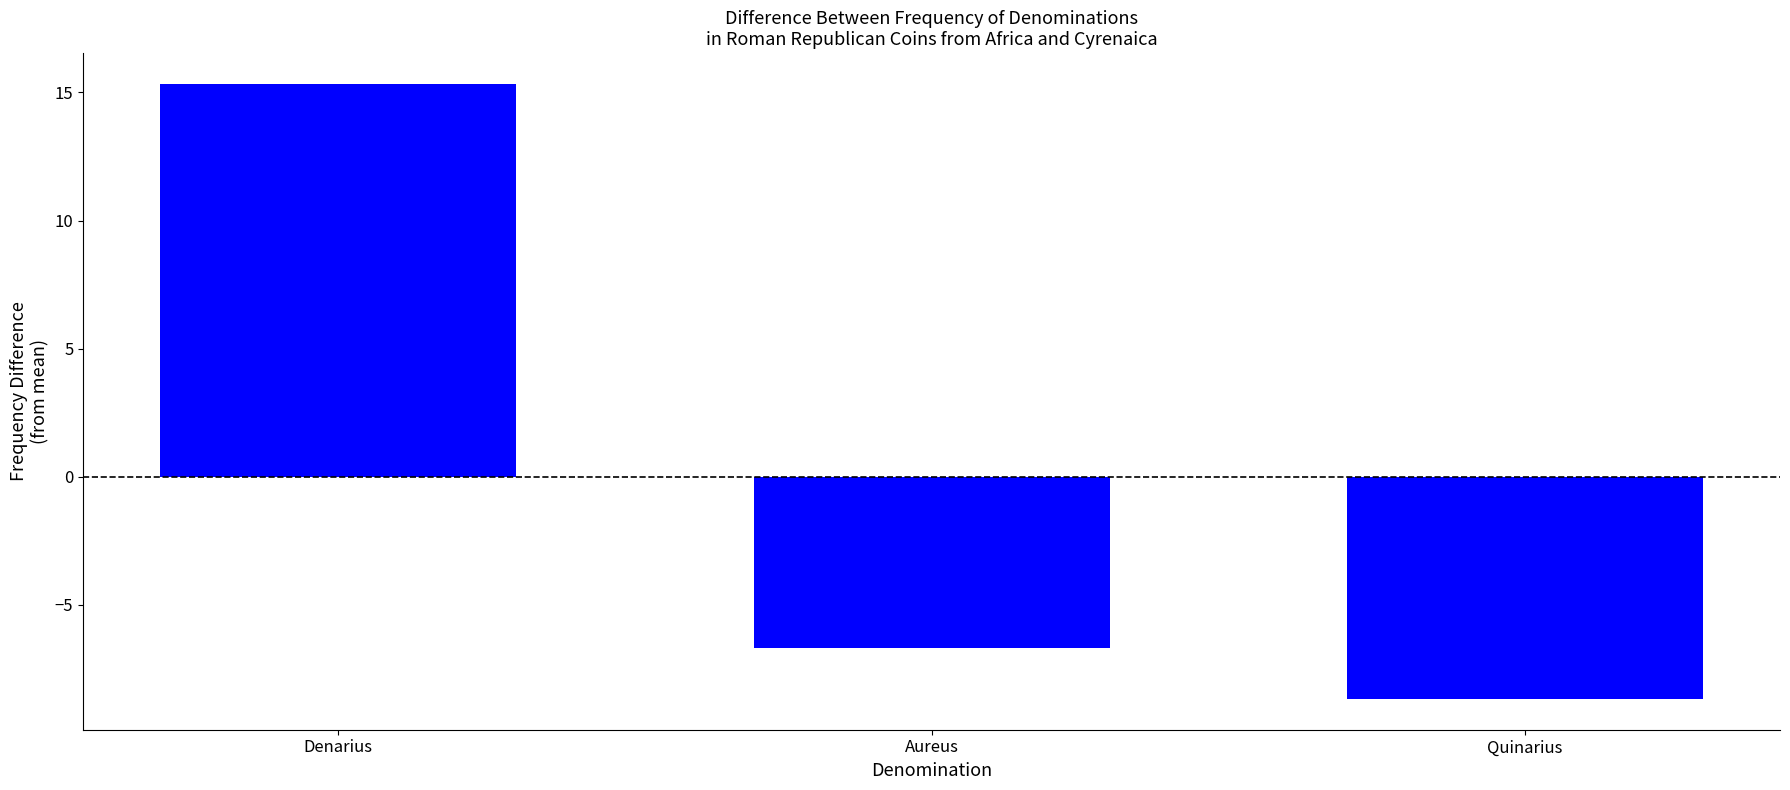

At which category does the chart reach its minimum across all series?

Quinarius